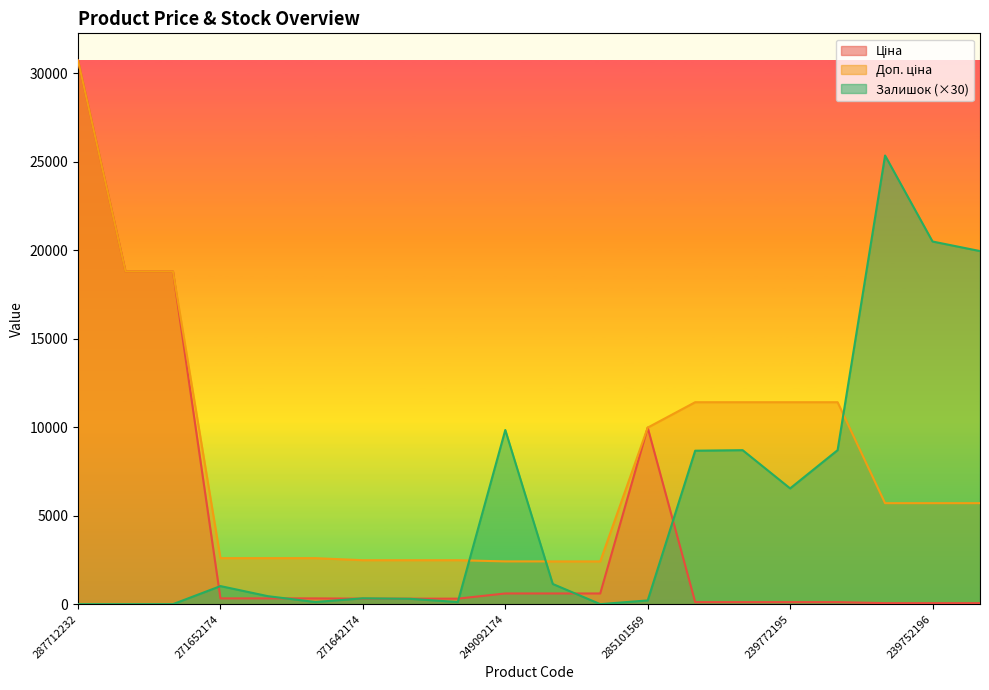

At which category does Ціна reach its first local peak?

285101569